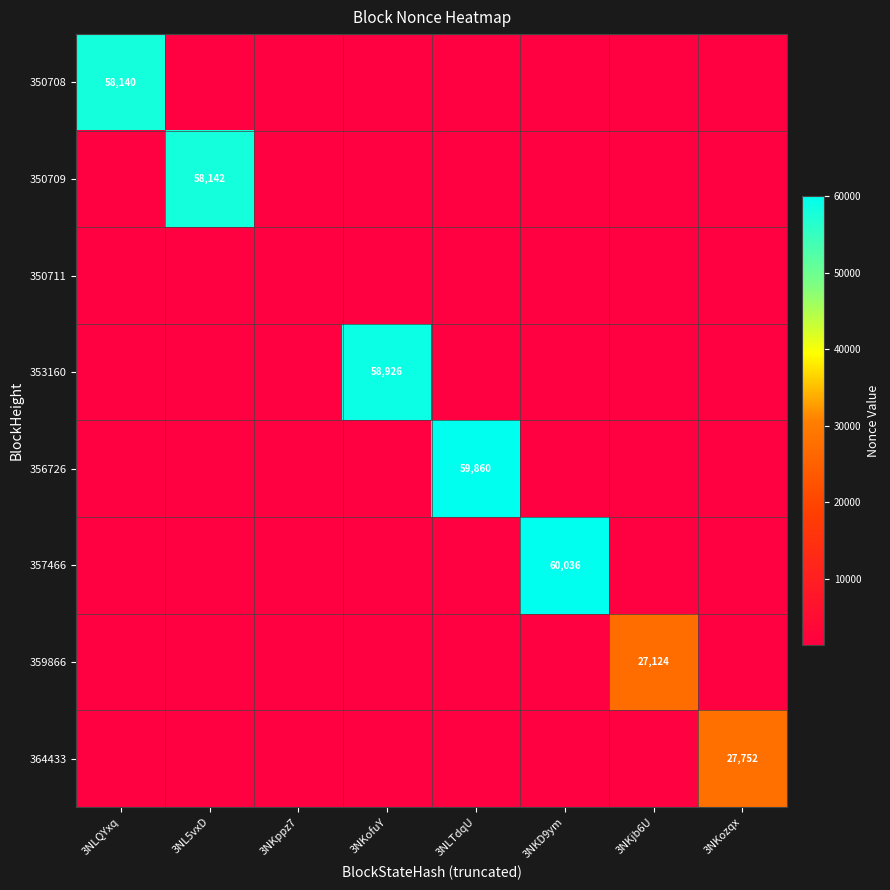

True or false: 353160 has a value of 103593.0 at 3NKofuY.

False